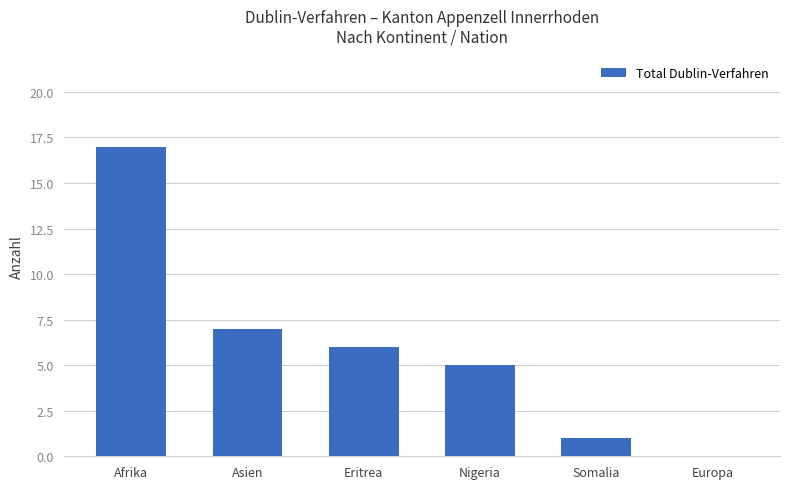

At which label is the value closest to 8?

Asien